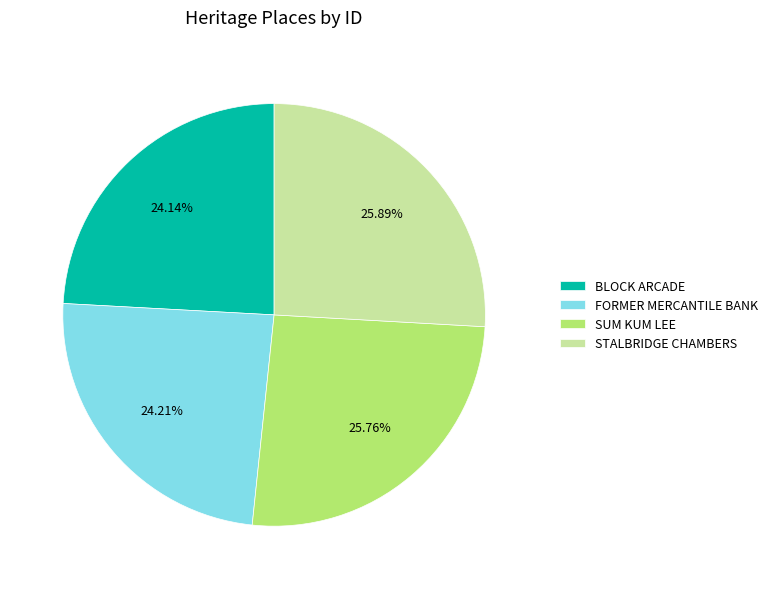

Between SUM KUM LEE and BLOCK ARCADE, which is larger?

SUM KUM LEE